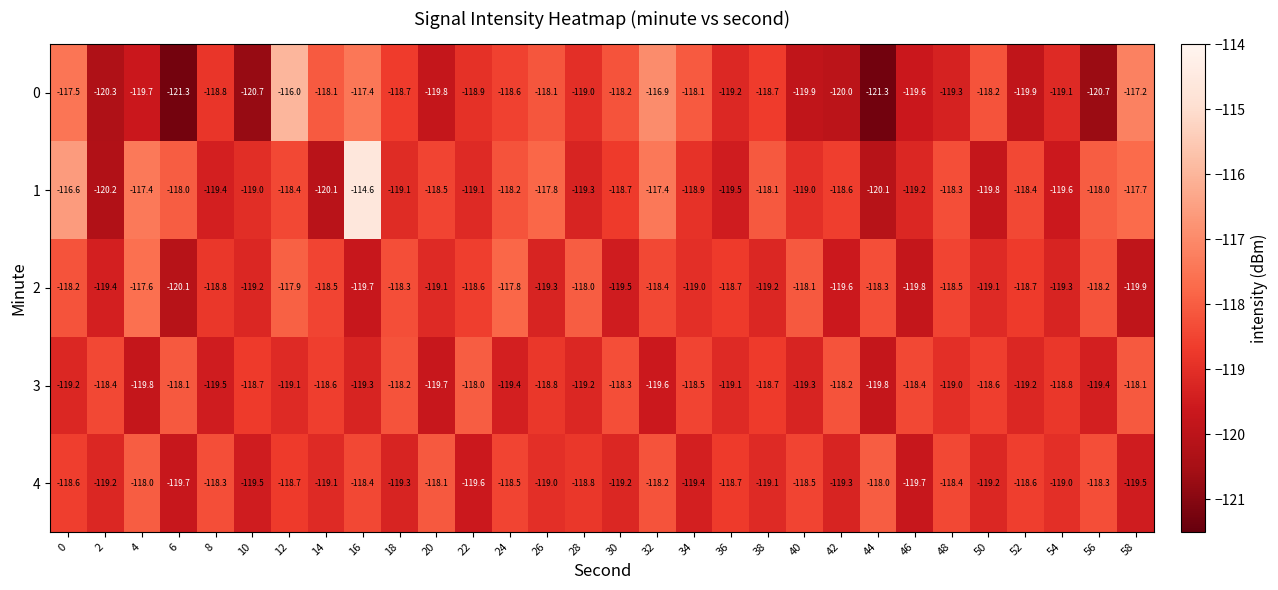

What is the sum of all 2 values?

-3564.8